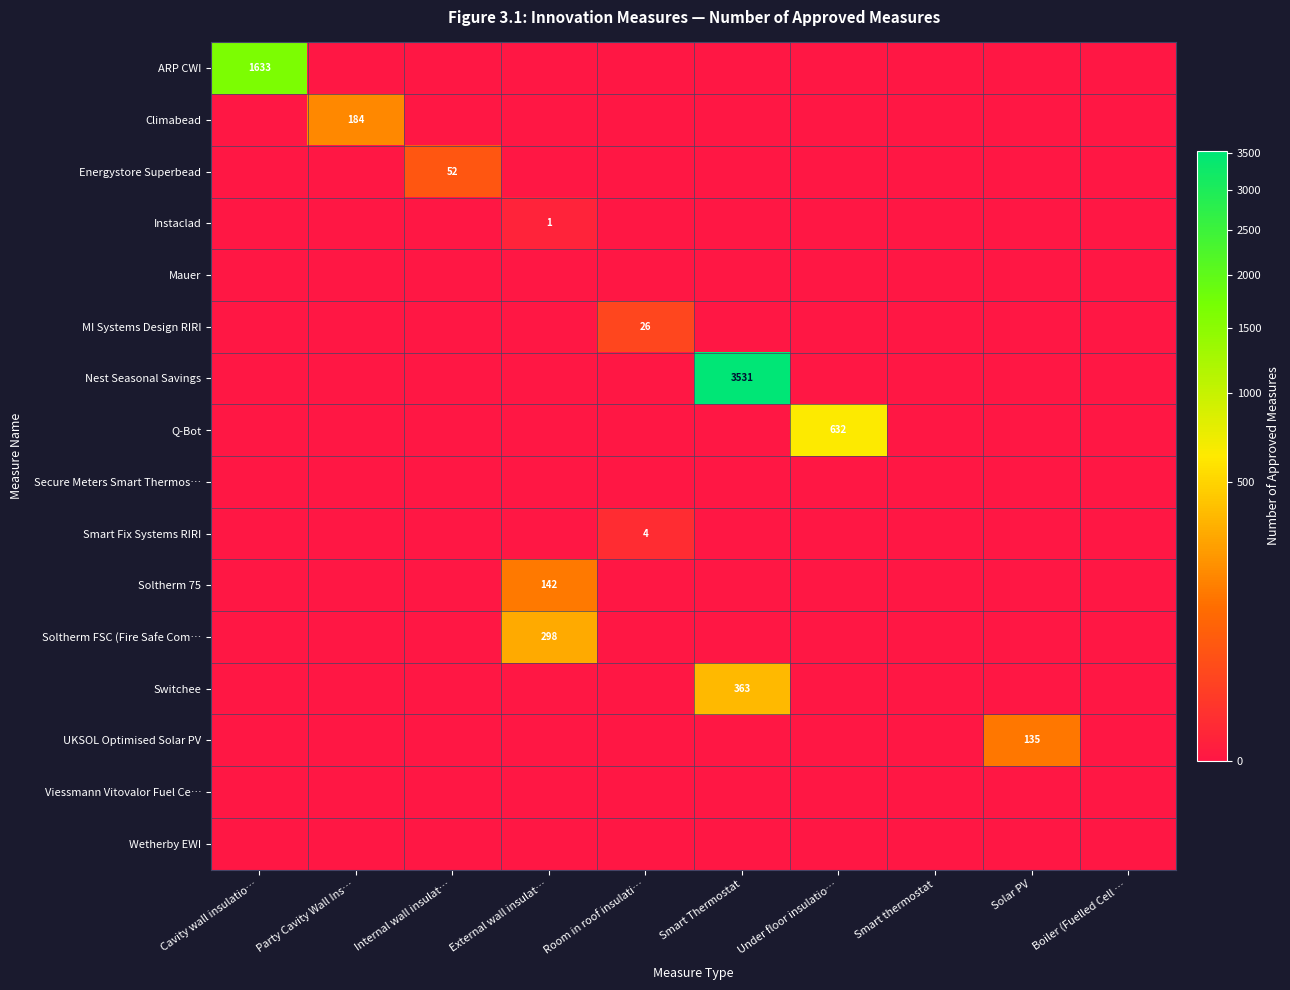

True or false: Soltherm 75 has a value of 0 at Boiler (Fuelled Cell ….

True